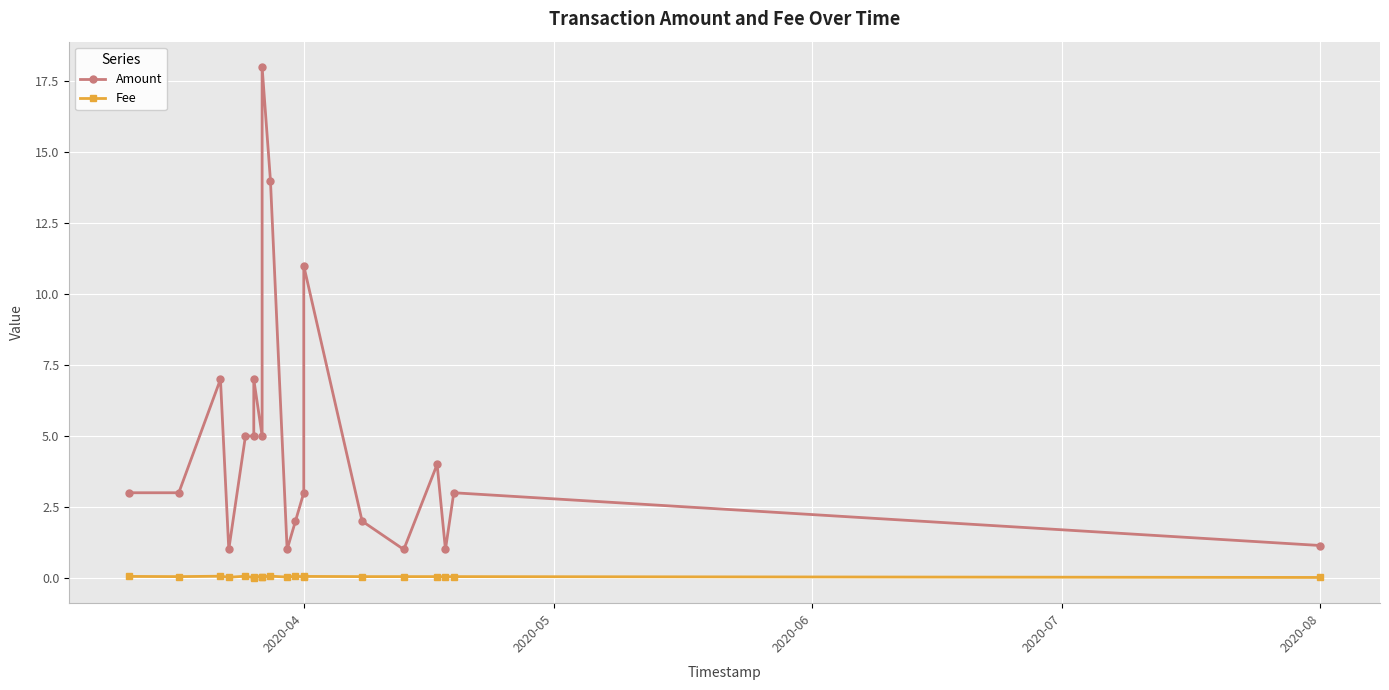

What is the difference between the second highest and minimum values in the Amount series?

13.0